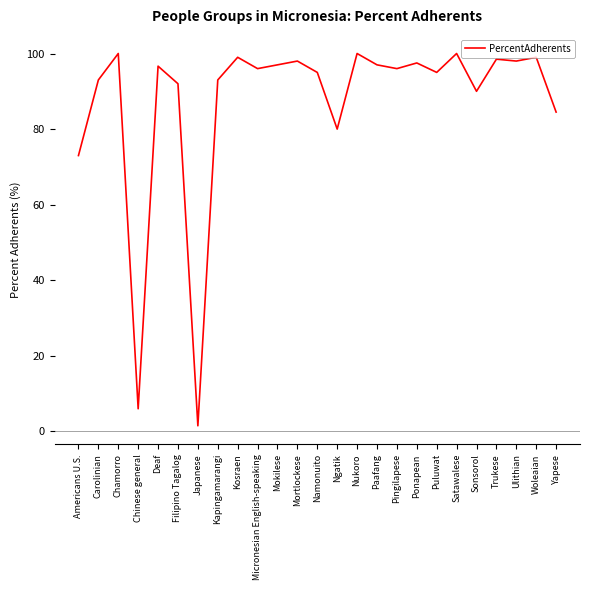

What is the sum of all values?

2175.7